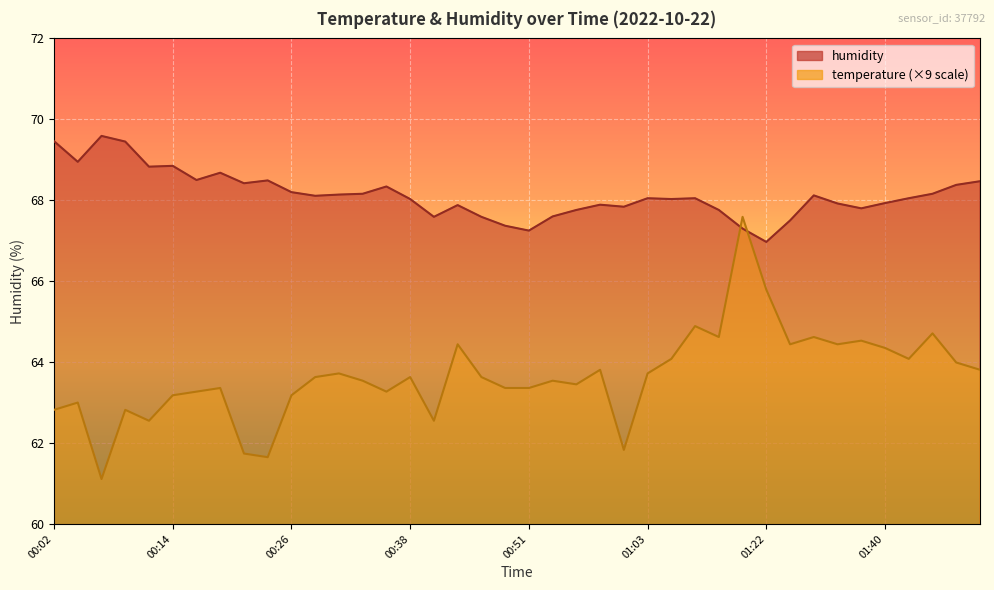

Reading left to right, extract all data points from this chart.

temperature: 00:02=62.8	00:04=63.0	00:07=61.1	00:09=62.8	00:12=62.6	00:14=63.2	00:17=63.3	00:19=63.4	00:21=61.7	00:24=61.6	00:26=63.2	00:29=63.6	00:31=63.7	00:34=63.5	00:36=63.3	00:38=63.6	00:41=62.6	00:43=64.4	00:46=63.6	00:48=63.4	00:51=63.4	00:53=63.5	00:56=63.4	00:58=63.8	01:01=61.8	01:03=63.7	01:06=64.1	01:12=64.9	01:17=64.6	01:20=67.6	01:22=65.8	01:30=64.4	01:33=64.6	01:35=64.4	01:38=64.5	01:40=64.4	01:43=64.1	01:45=64.7	02:04=64.0	02:06=63.8
humidity: 00:02=69.5	00:04=69.0	00:07=69.6	00:09=69.5	00:12=68.8	00:14=68.8	00:17=68.5	00:19=68.7	00:21=68.4	00:24=68.5	00:26=68.2	00:29=68.1	00:31=68.1	00:34=68.2	00:36=68.3	00:38=68.0	00:41=67.6	00:43=67.9	00:46=67.6	00:48=67.4	00:51=67.2	00:53=67.6	00:56=67.8	00:58=67.9	01:01=67.8	01:03=68.0	01:06=68.0	01:12=68.0	01:17=67.8	01:20=67.3	01:22=67.0	01:30=67.5	01:33=68.1	01:35=67.9	01:38=67.8	01:40=67.9	01:43=68.0	01:45=68.2	02:04=68.4	02:06=68.5